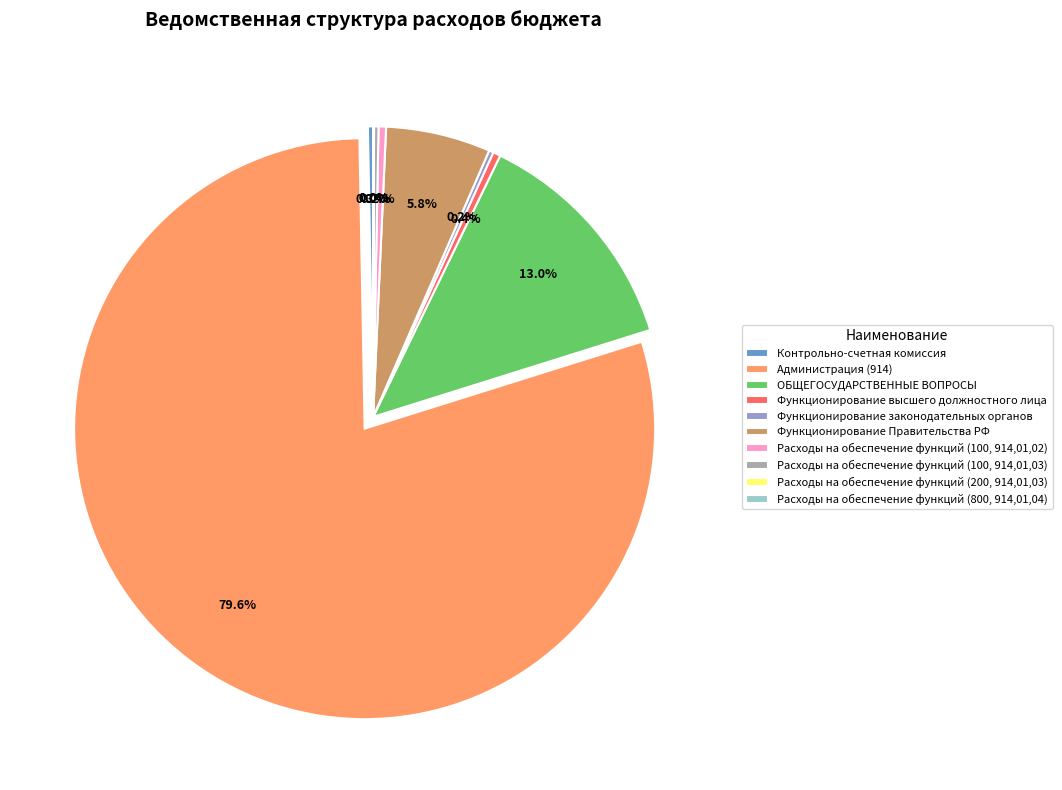

Which category has the biggest portion of the pie?

Администрация (914)